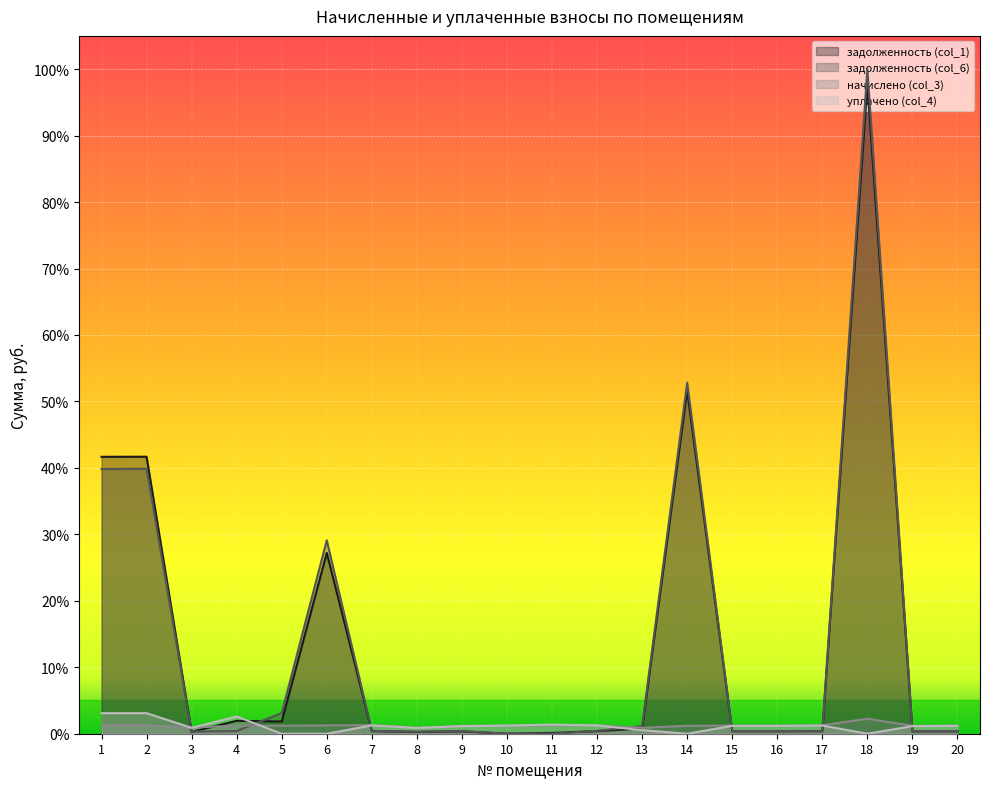

Which label corresponds to the largest value in the chart?

18